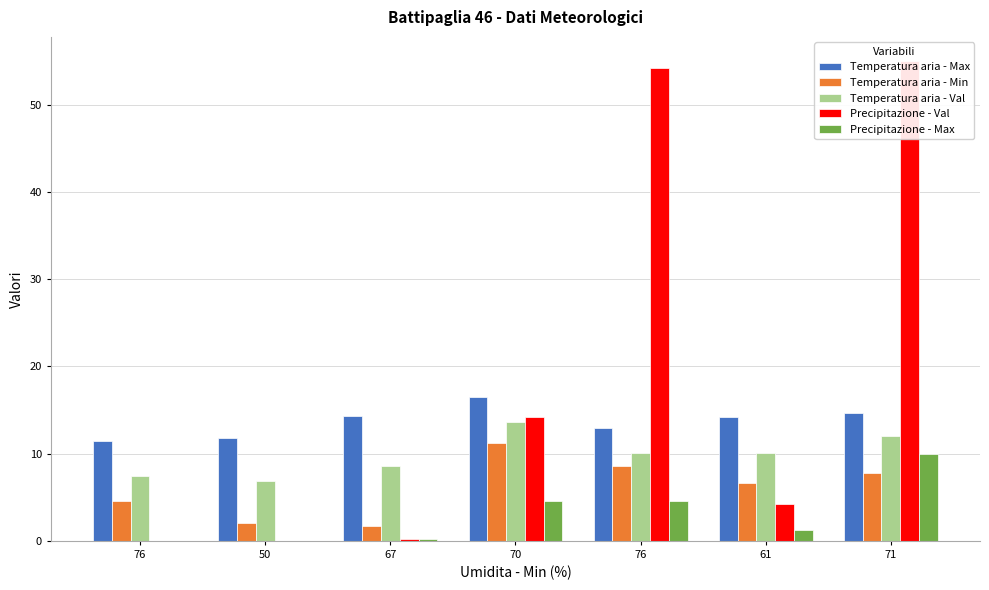

What is the sum of the Precipitazione - Max values at 76 and 71?

10.0